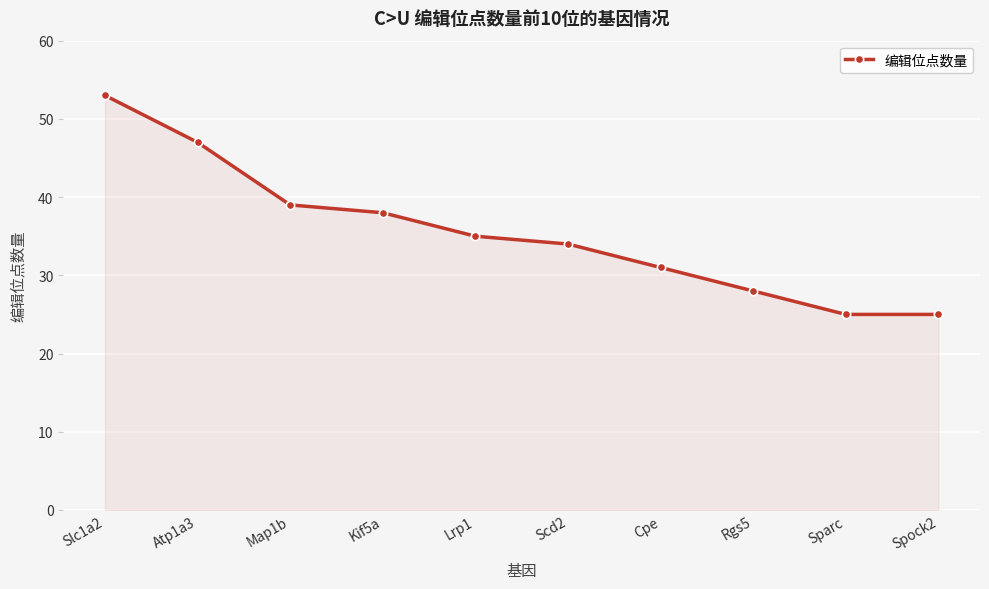

The chart shows a value of 38 at Rgs5. True or false?

False